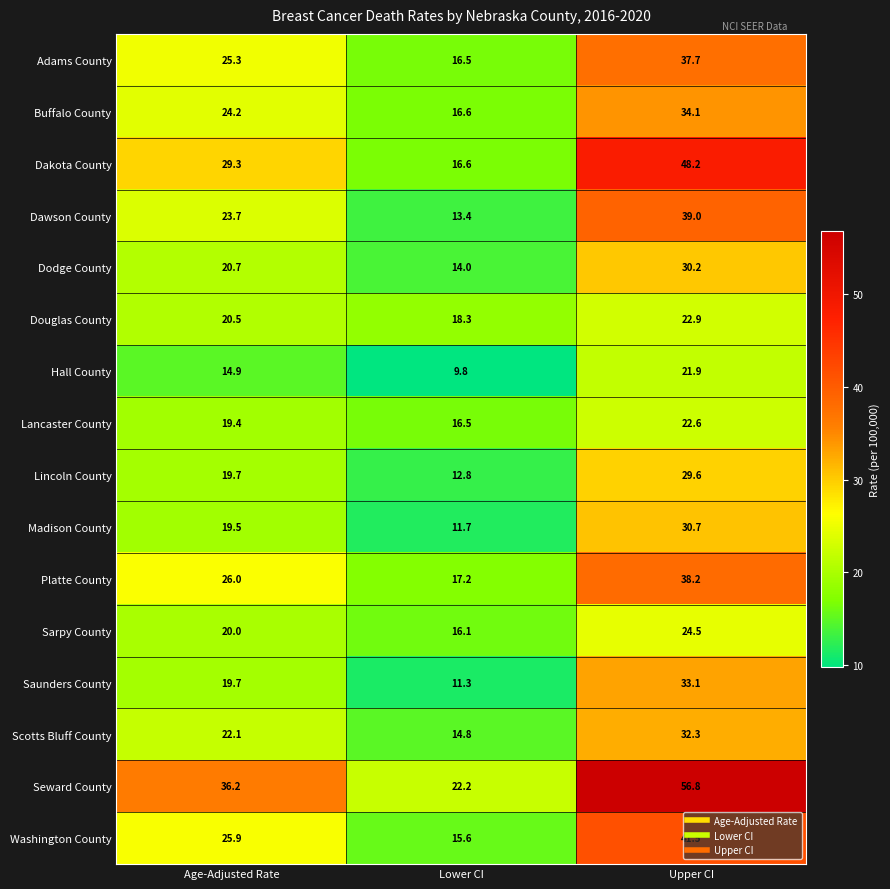

At which label does Dawson County first exceed 23?

Age-Adjusted Rate